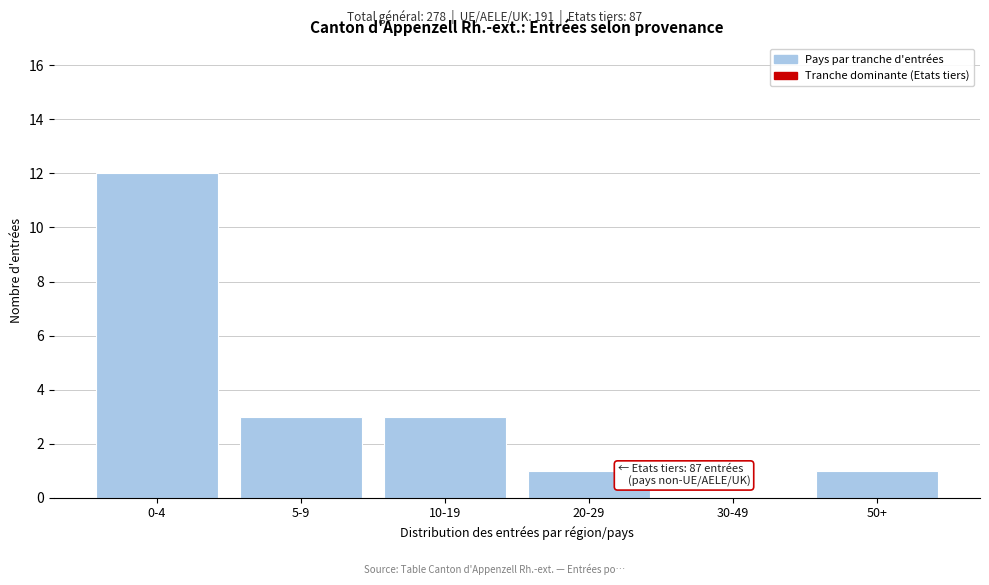

Reading left to right, list all the values displayed in this chart.

0-4=12	5-9=3	10-19=3	20-29=1	30-49=0	50+=1